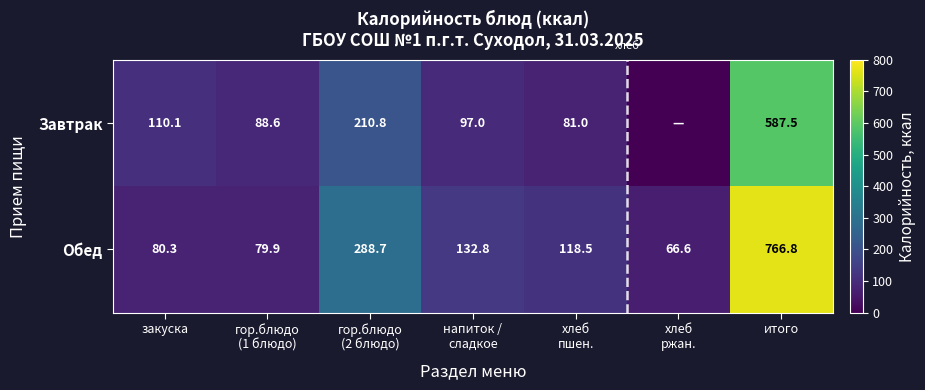

Between закуска and гор.блюдо
(2 блюдо), which is larger?

гор.блюдо
(2 блюдо)